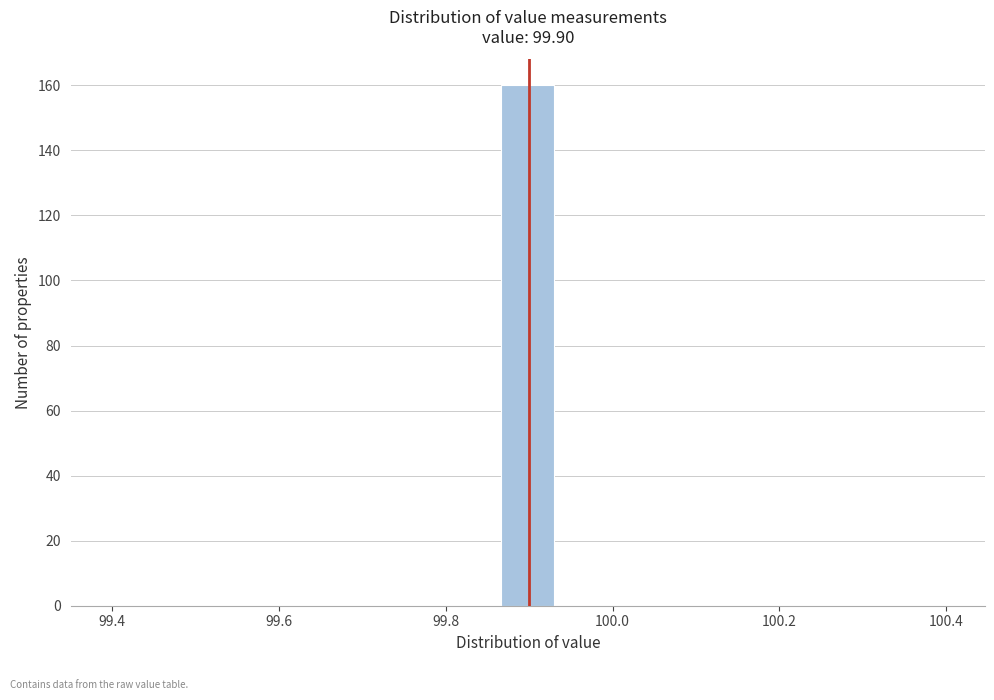

Around what value on the x-axis is the tallest bar? Give the approximate position of its centre, as read against the axis.

99.90